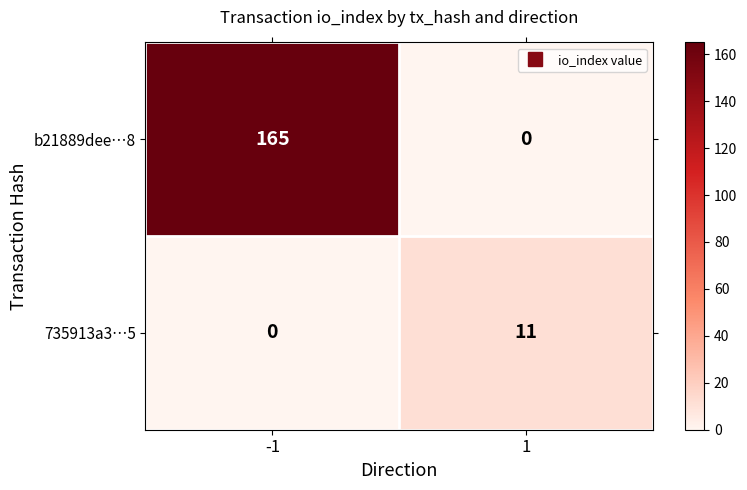

Is the value of b21889dee…8 at -1 greater than the value of 735913a3…5 at -1?

Yes